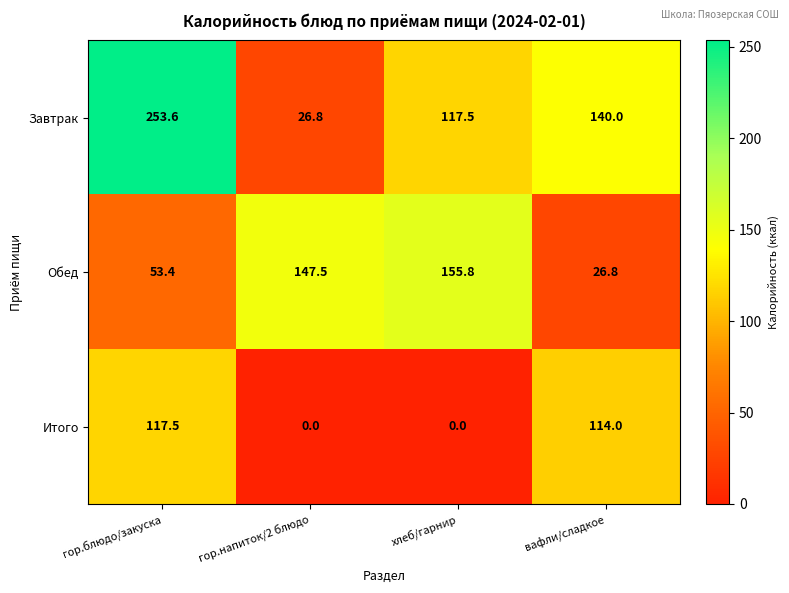

At гор.напиток/2 блюдо, list the series in order from smallest to largest.

Итого, Завтрак, Обед